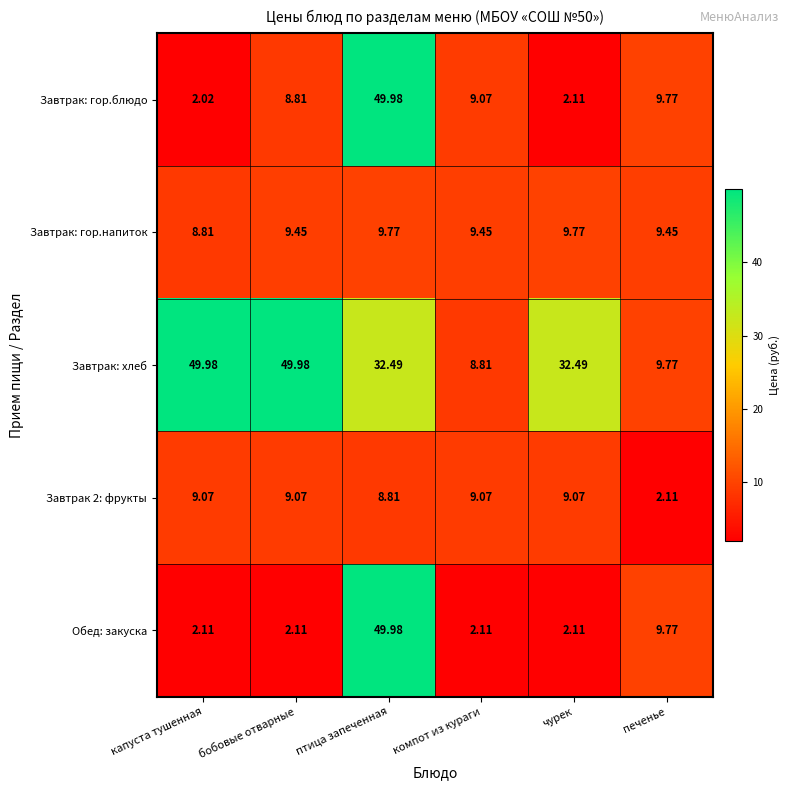

Which series has the largest total across all categories?

Завтрак: хлеб